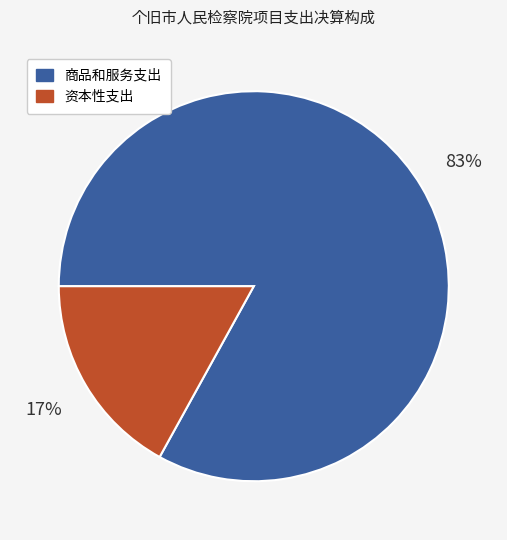

The 商品和服务支出 slice represents 77% of the pie. True or false?

False